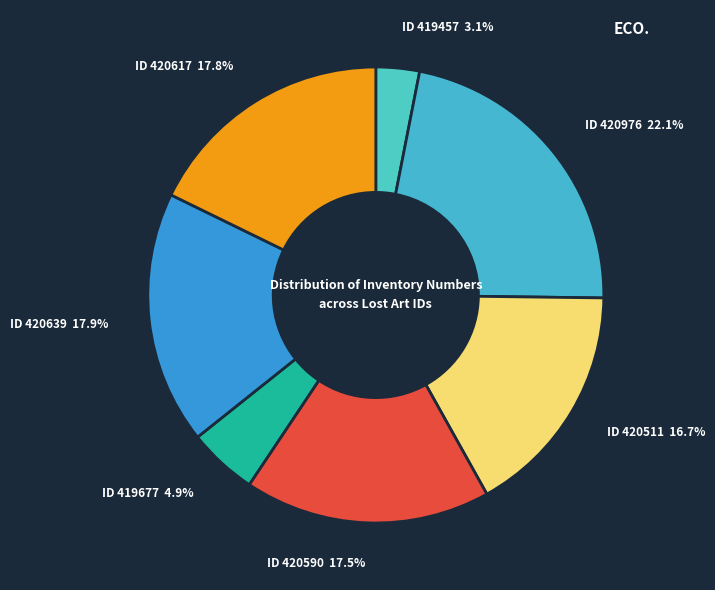

Count the number of slices in the pie.

7